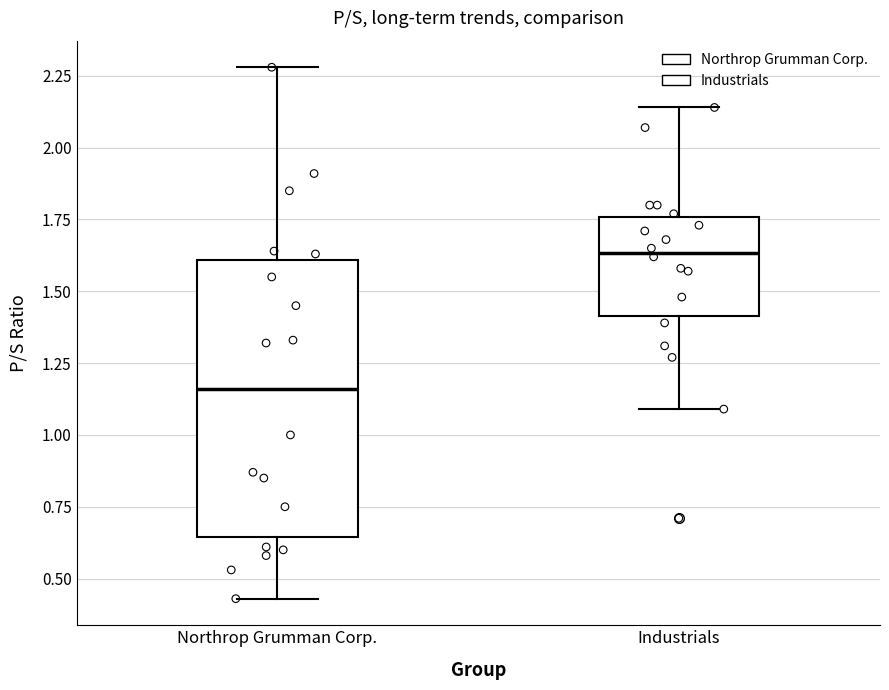

Reading left to right, read every box against the y-axis: the position of its median line, the range the box covers, and the ends of its whiskers. The values are not printed on the chart, so give them approximately, as read against the axis.

Northrop Grumman Corp.: median 1.15, box 0.65 to 1.60, whiskers 0.45 to 2.30
Industrials: median 1.65, box 1.40 to 1.75, whiskers 1.10 to 2.15